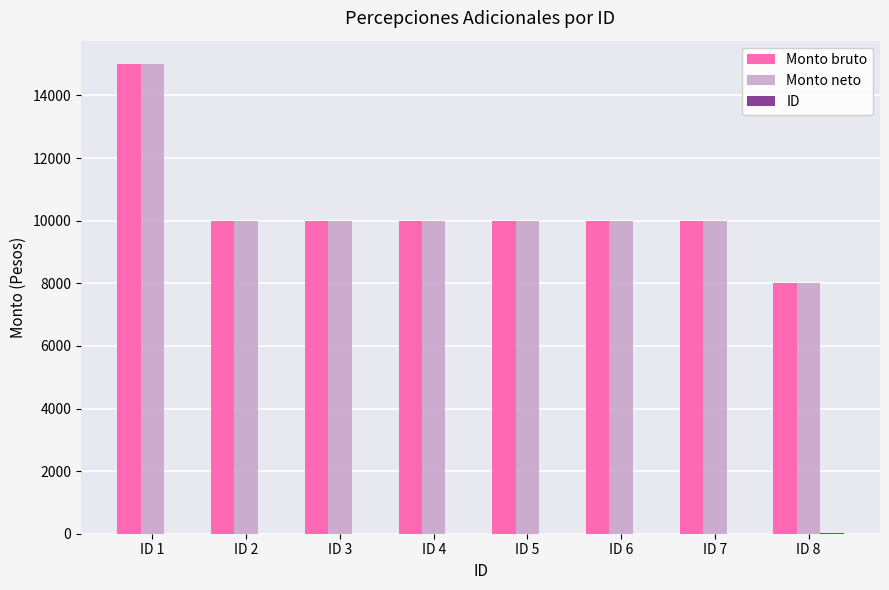

What is the sum of all Monto neto values?

83000